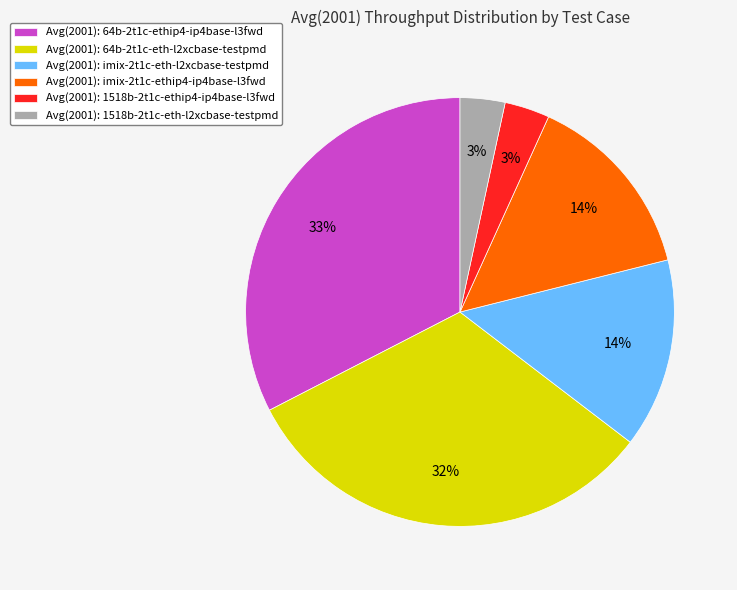

To the nearest percent, what is the average slice percentage?

17%